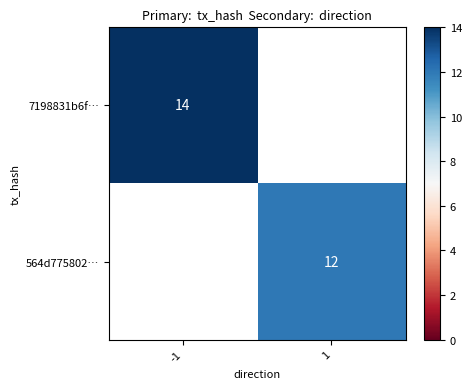

The value of 564d775802… at 1 is 18. True or false?

False